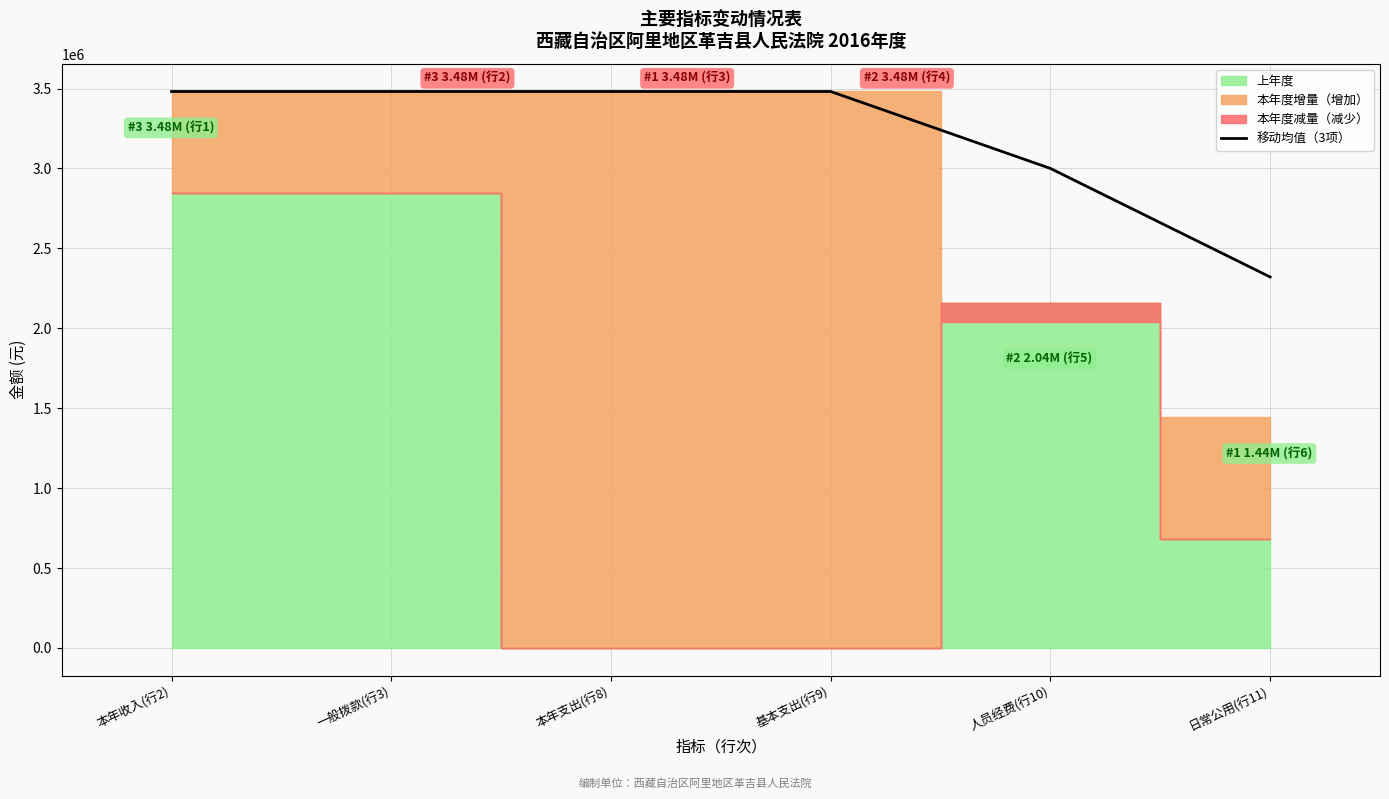

What is the approximate value at 本年收入(行2)?

3481595.5